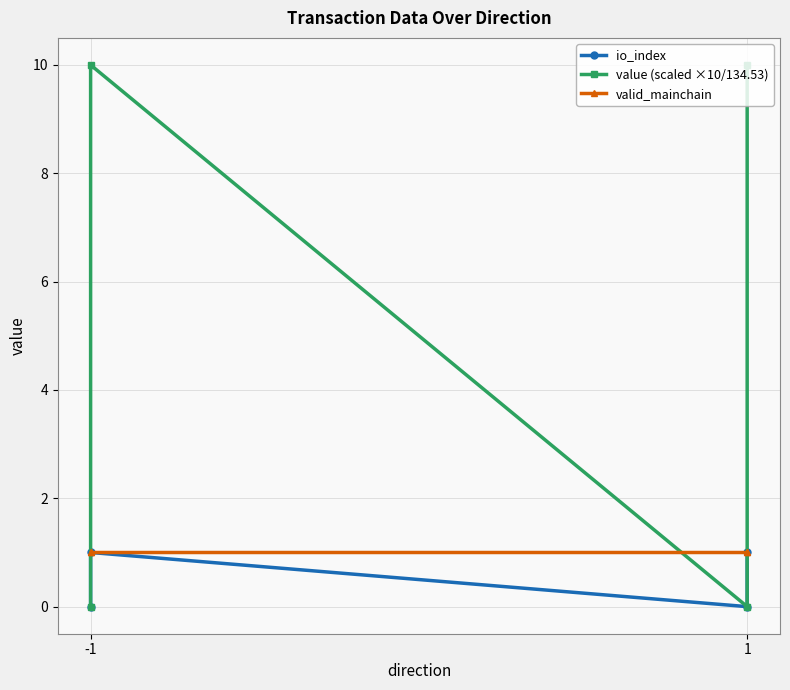

Which series changed the most between -1 and 1?

value (scaled ×10/134.53)